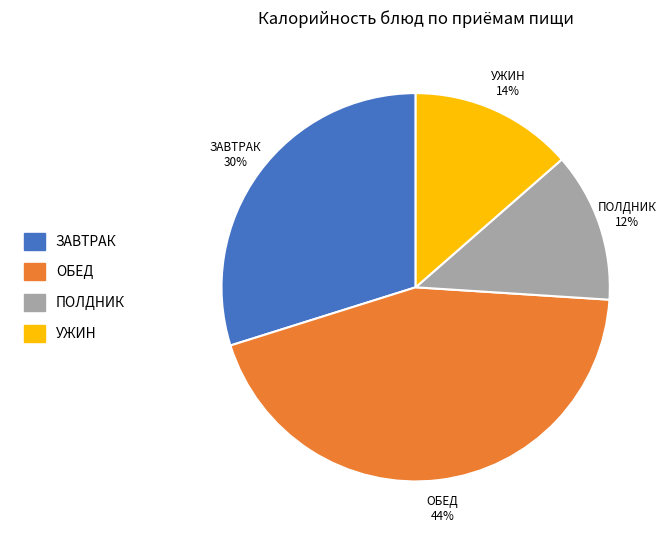

True or false: ЗАВТРАК accounts for 30% of the total.

True